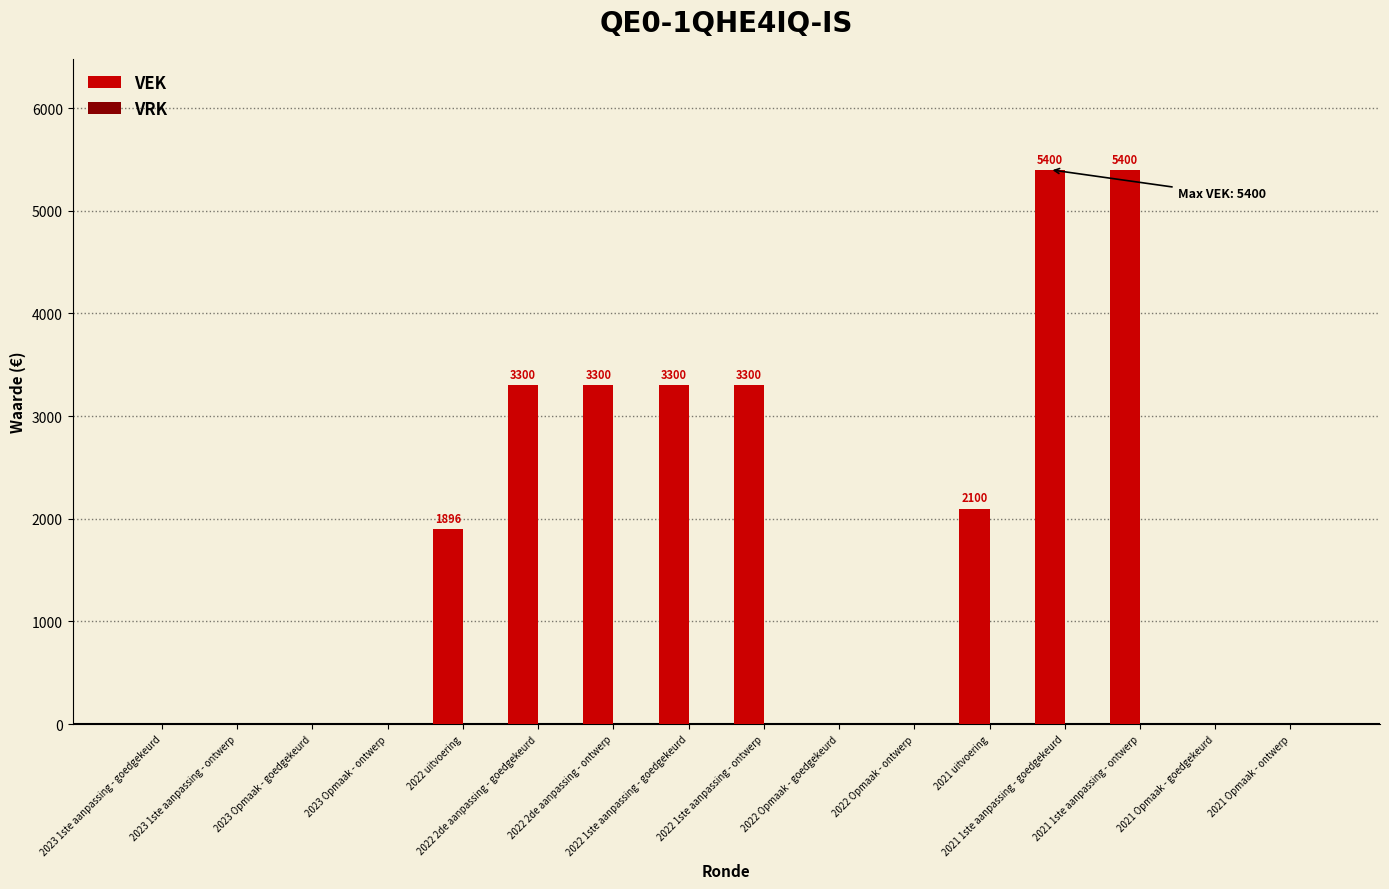

What is the maximum value shown in the chart?

5400